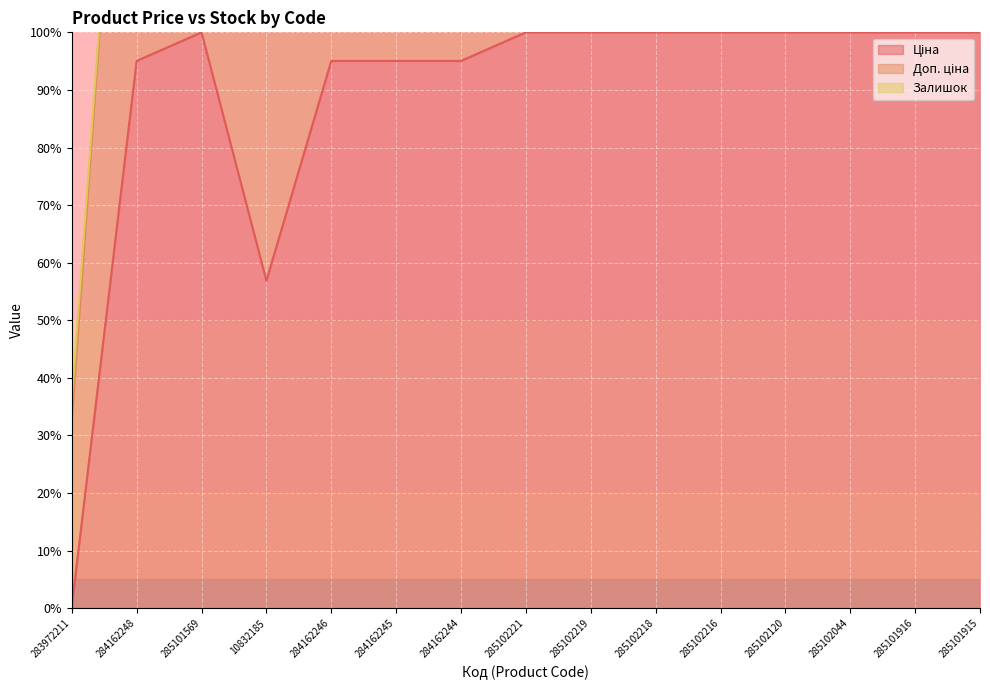

Is it true that Доп. ціна equals 128.6 at 285102120?

False